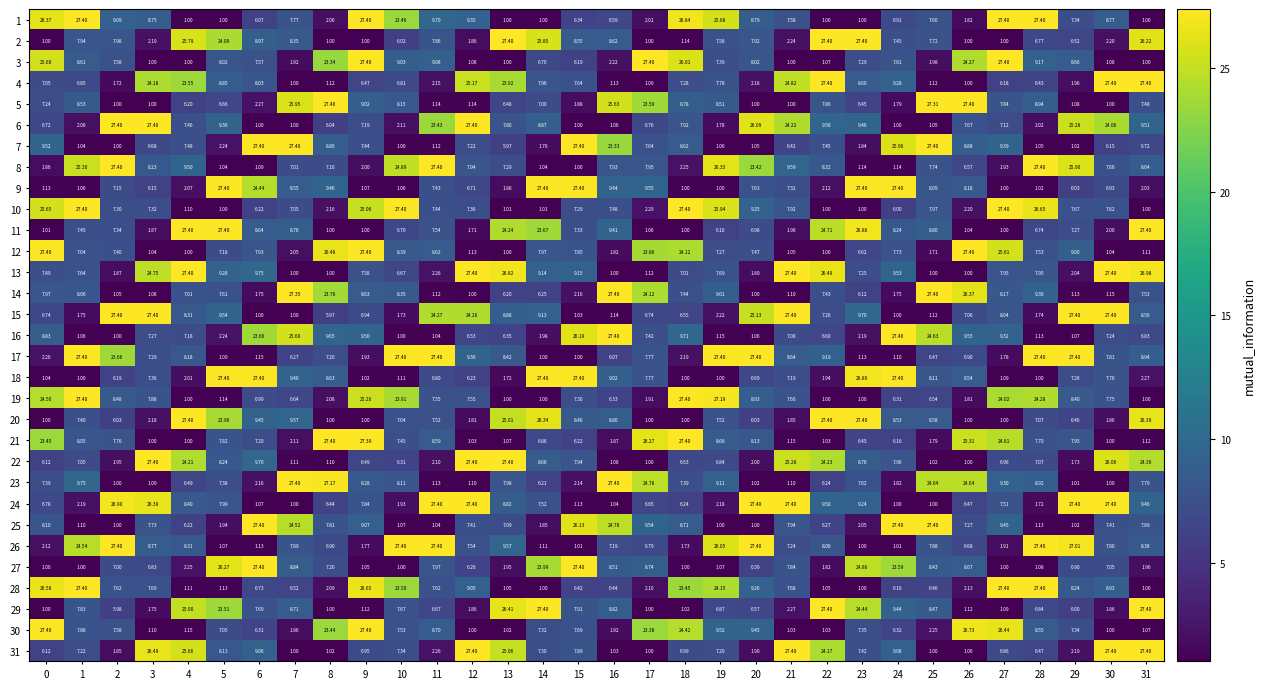

Which label corresponds to the largest value in the chart?

1